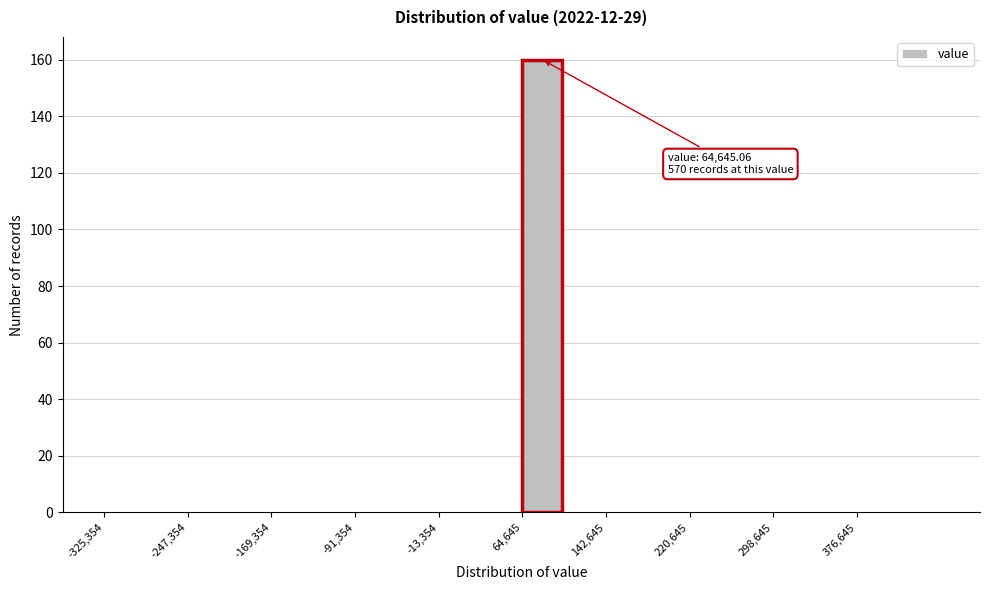

Read against the x-axis, roughly where is the centre of the tallest bar?

80000